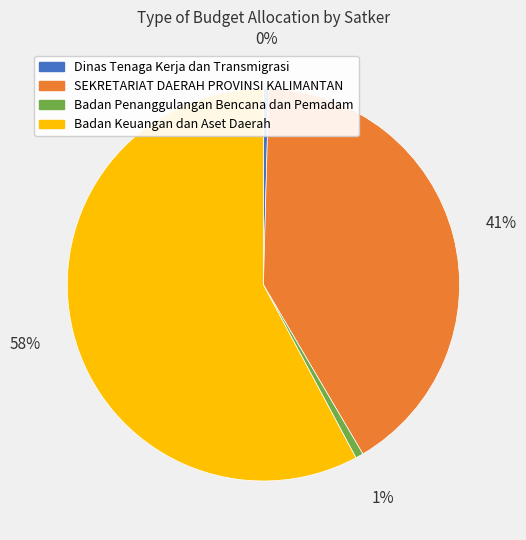

How many slices are in this pie chart?

4